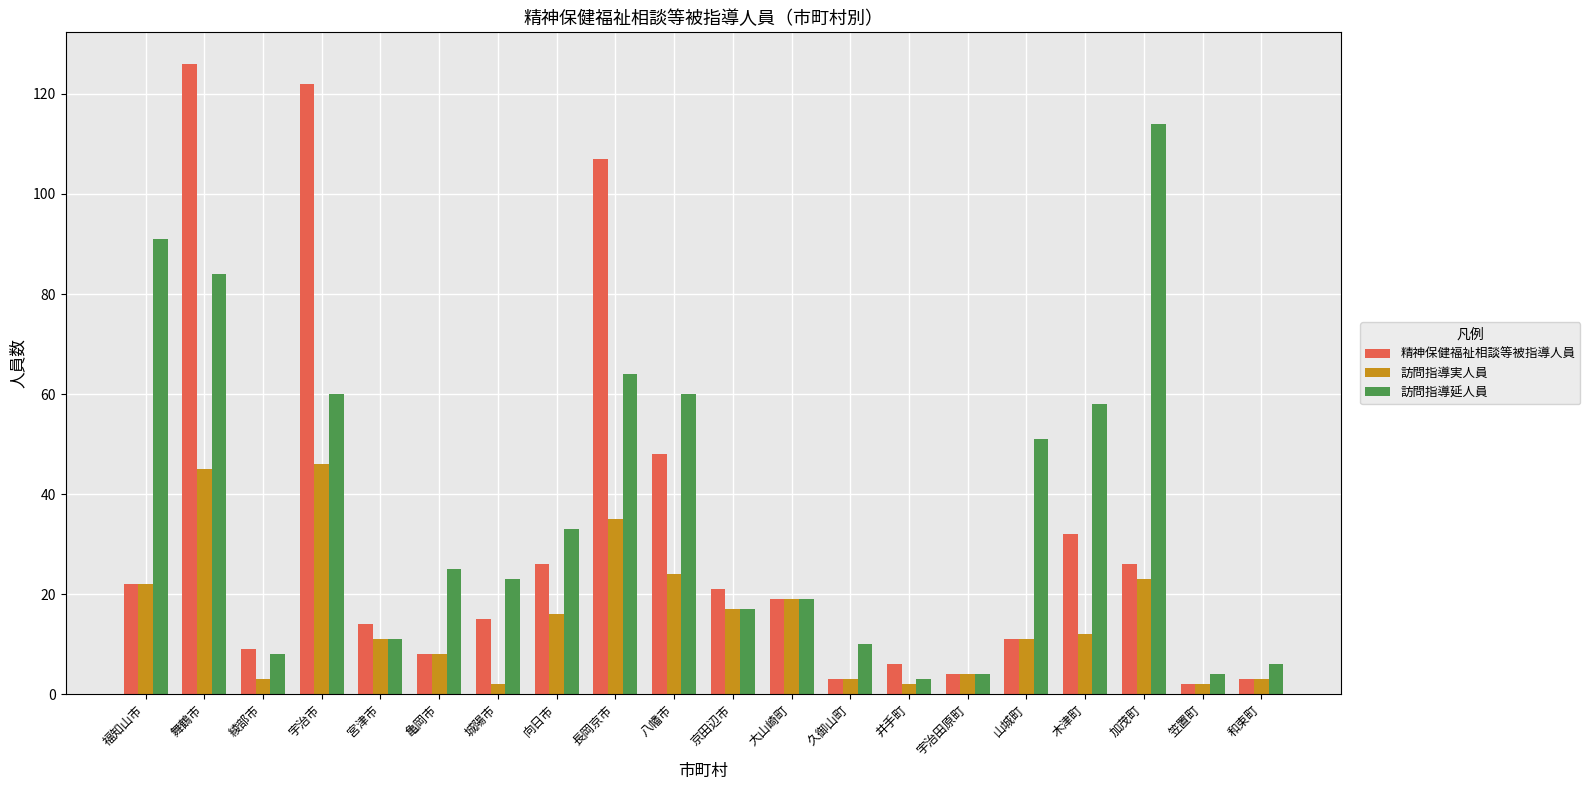

What is the maximum value for 訪問指導実人員?

46